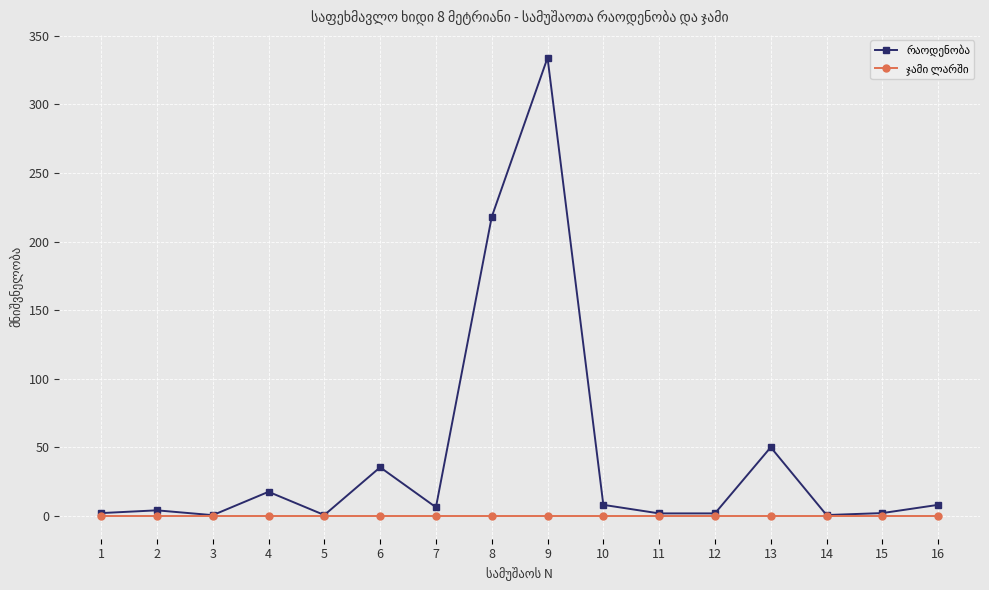

What is the greatest value displayed?

334.0